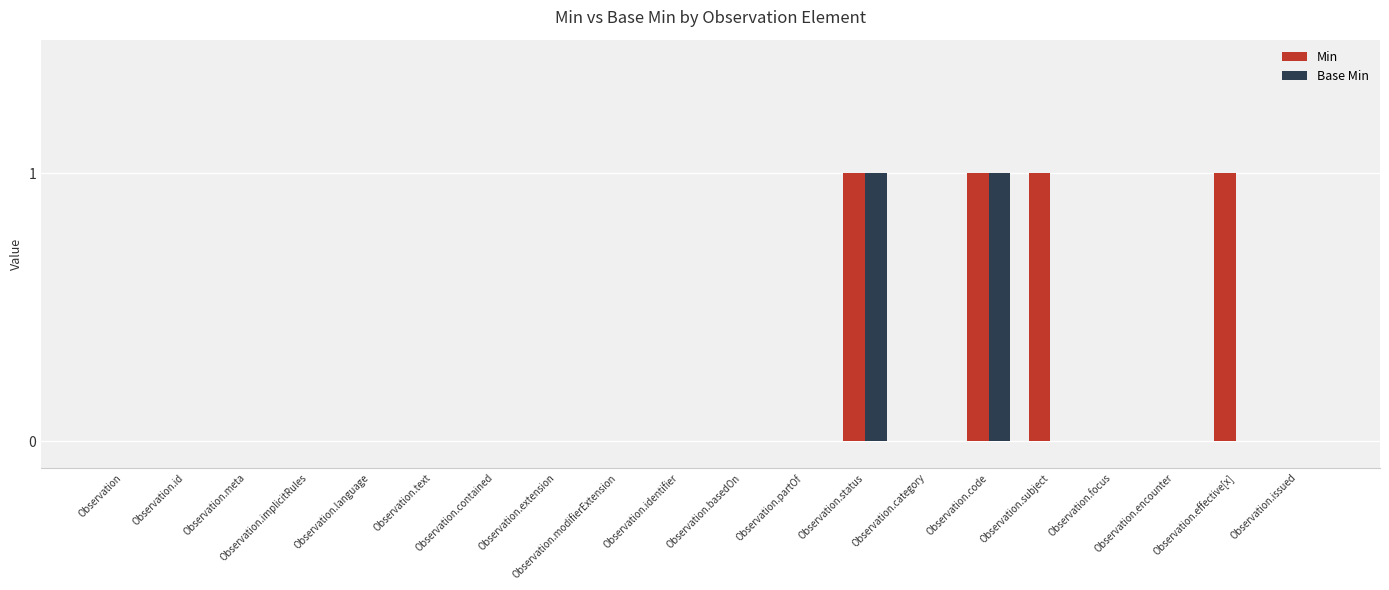

Which series has the largest total across all categories?

Min